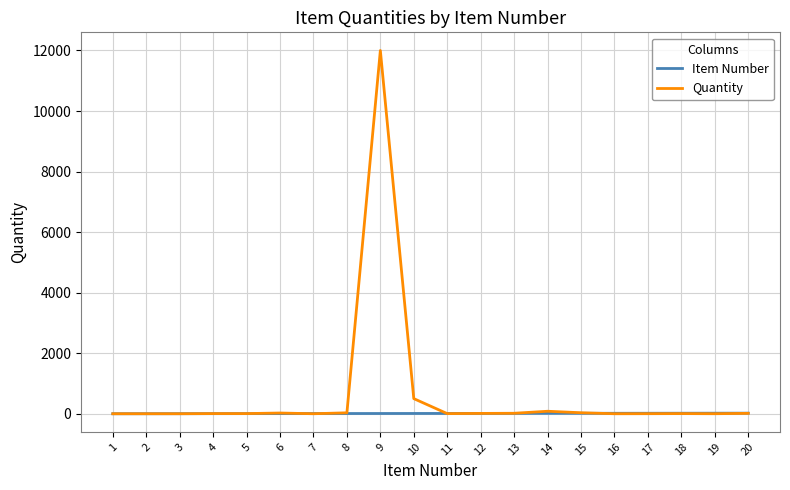

Is the value of Quantity at 10 greater than the value of Item Number at 19?

Yes